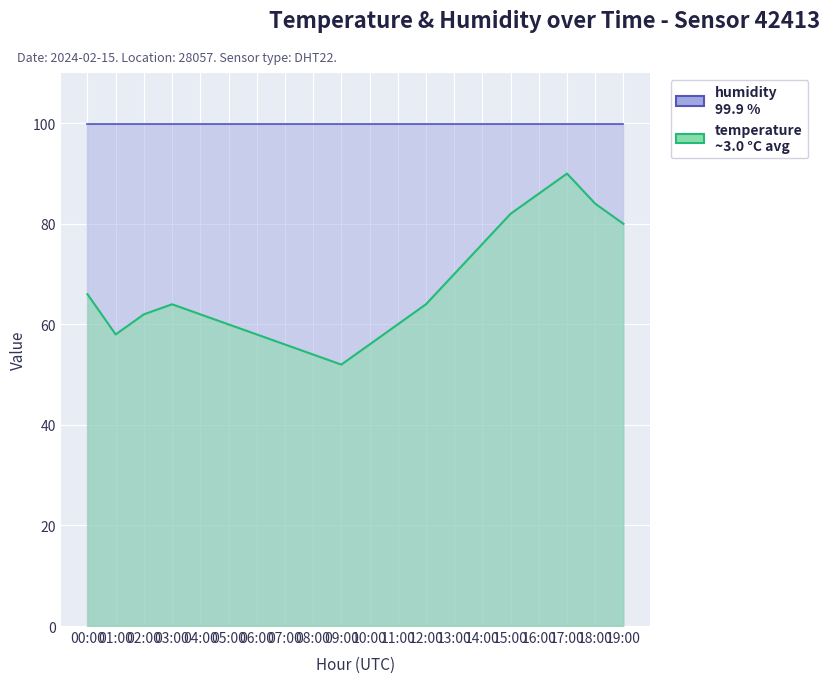

What is the difference between the maximum and minimum values?

38